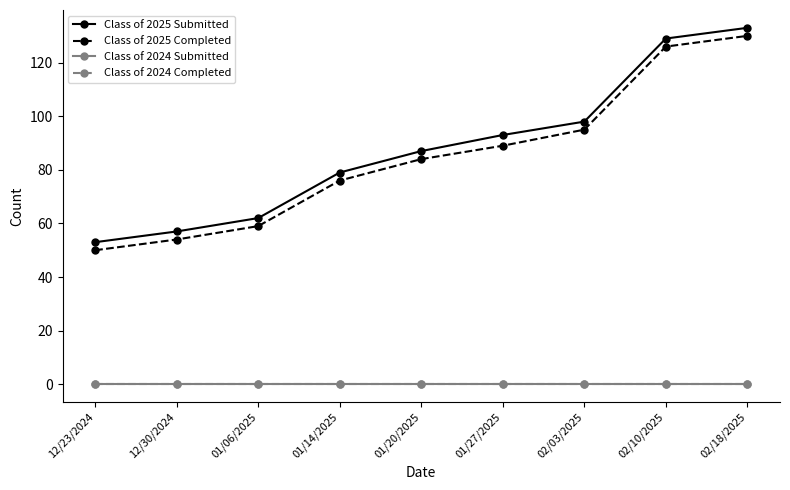

True or false: Class of 2024 Submitted and Class of 2025 Completed cross at least once.

False